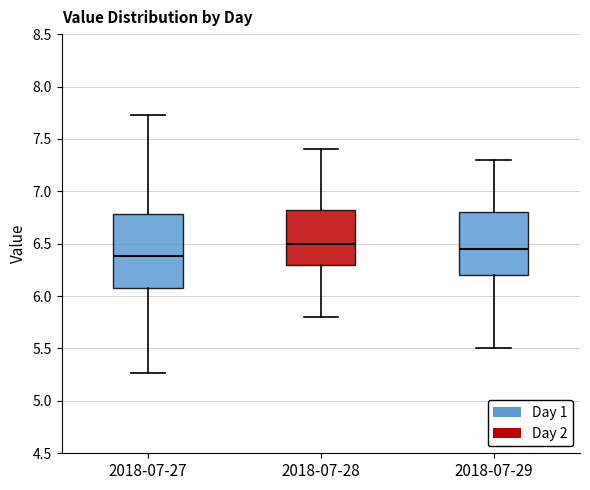

Reading left to right, transcribe this box plot: for each box, give where its median line is, the range the box spans, and where its two whiskers end, as read against the y-axis. The values are not printed on the chart, so give them approximately, as read against the axis.

2018-07-27: median 6.40, box 6.10 to 6.80, whiskers 5.25 to 7.75
2018-07-28: median 6.50, box 6.30 to 6.85, whiskers 5.80 to 7.40
2018-07-29: median 6.45, box 6.20 to 6.80, whiskers 5.50 to 7.30